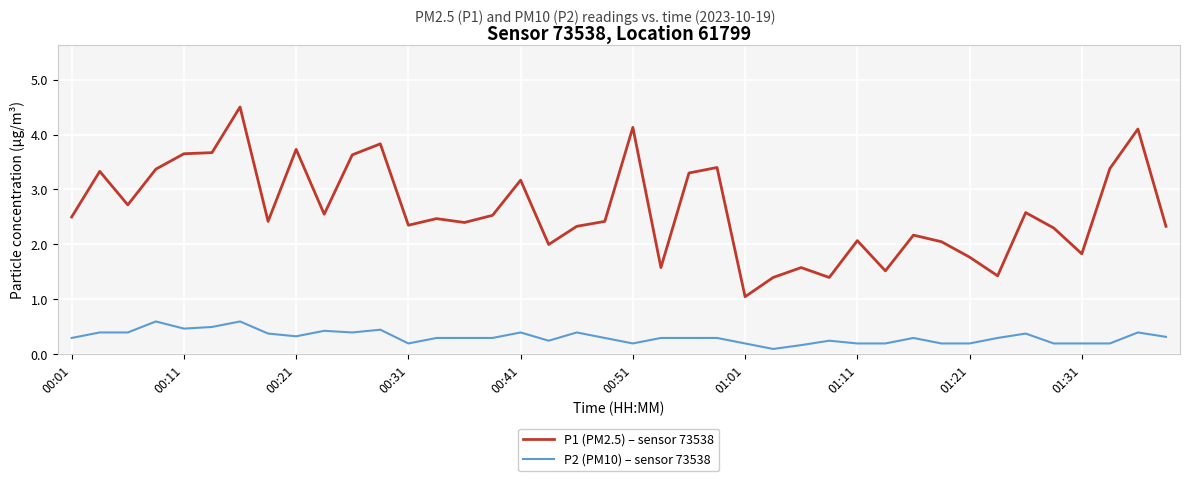

What is the average value of the P2 (PM10) – sensor 73538 series?

0.3